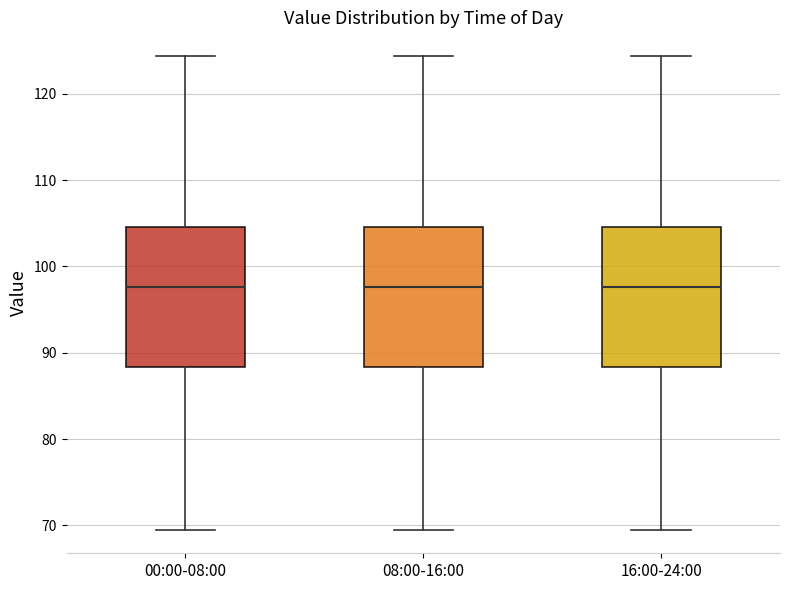

Reading left to right, read every box against the y-axis: the position of its median line, the range the box covers, and the ends of its whiskers. The values are not printed on the chart, so give them approximately, as read against the axis.

00:00-08:00: median 98, box 88 to 105, whiskers 70 to 124
08:00-16:00: median 98, box 88 to 105, whiskers 70 to 124
16:00-24:00: median 98, box 88 to 105, whiskers 70 to 124